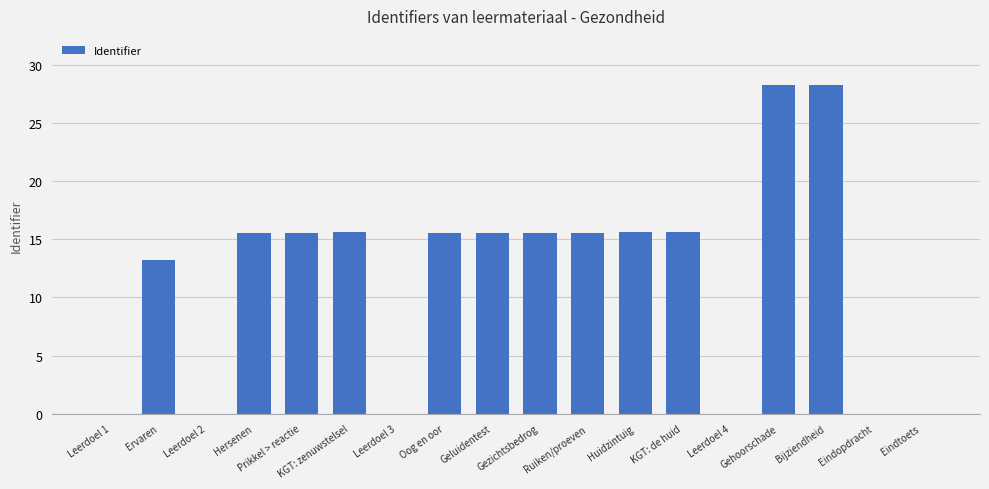

Does the chart contain stacked bars?

No